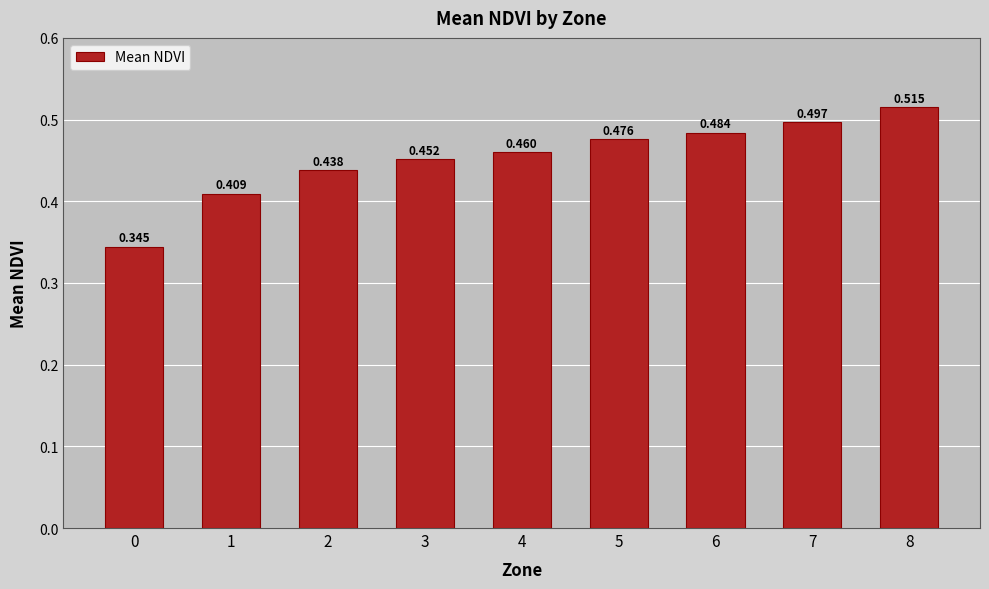

Reading right to left, transcribe all the data shown in this chart.

8=0.5	7=0.5	6=0.5	5=0.5	4=0.5	3=0.5	2=0.4	1=0.4	0=0.3